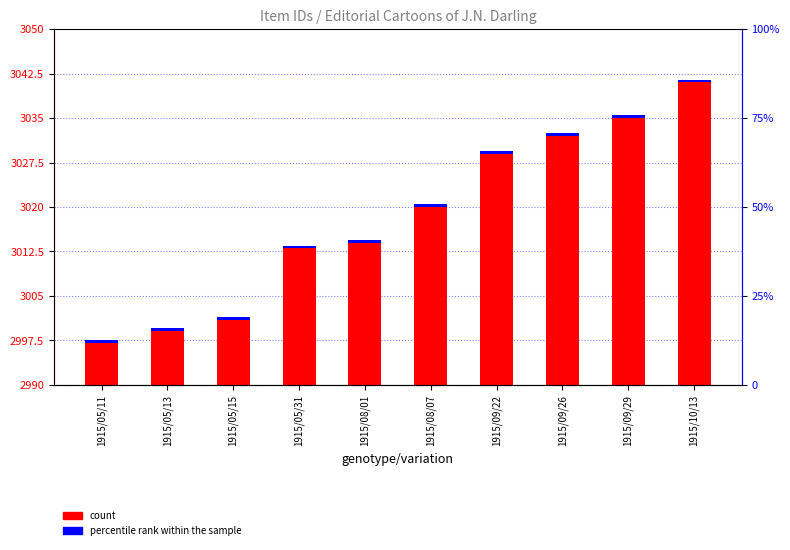

Which series has the largest total across all categories?

count